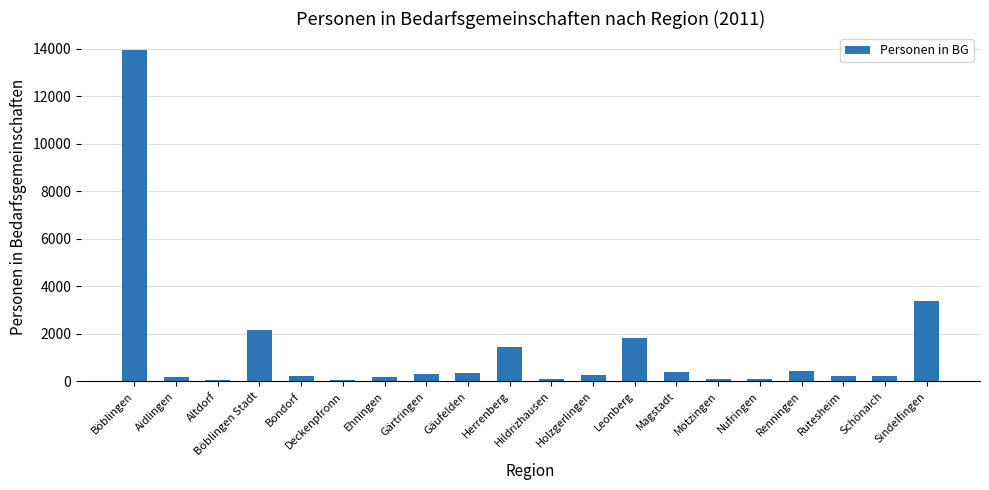

What is the greatest value displayed?

13972